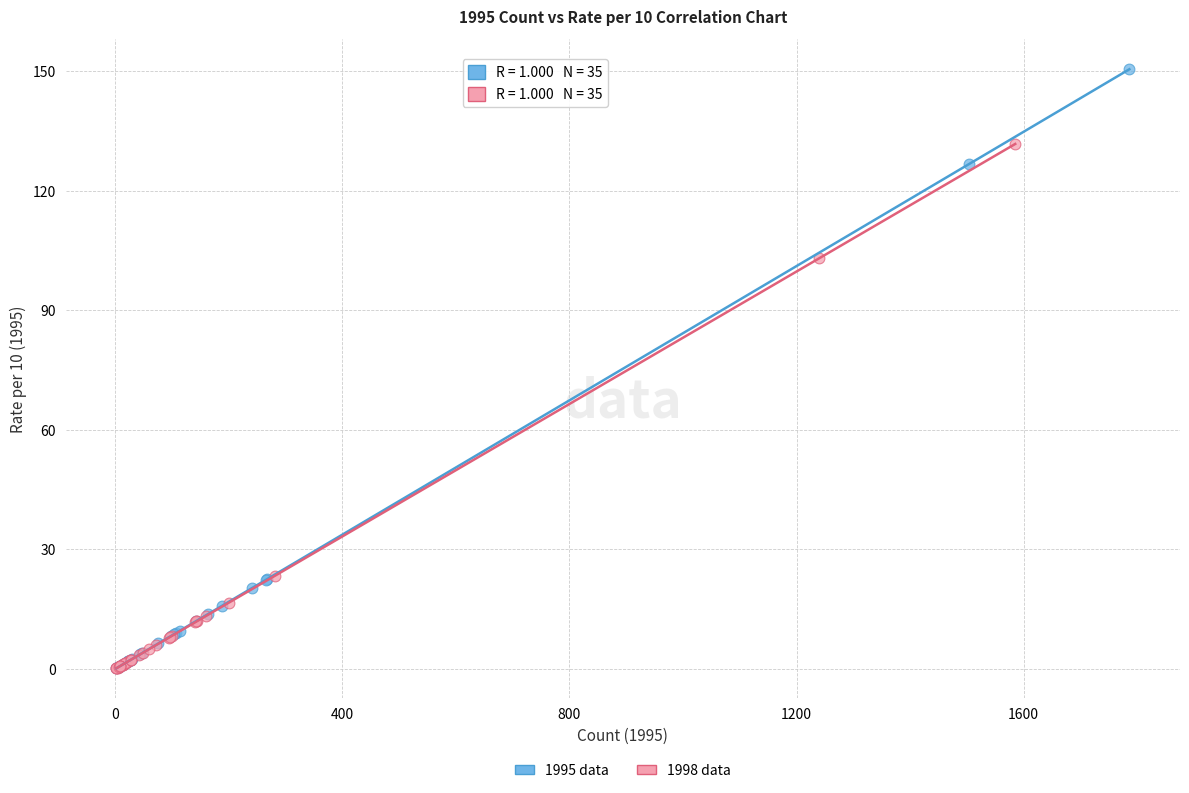

Which series reaches the maximum Y coordinate?

1995 data